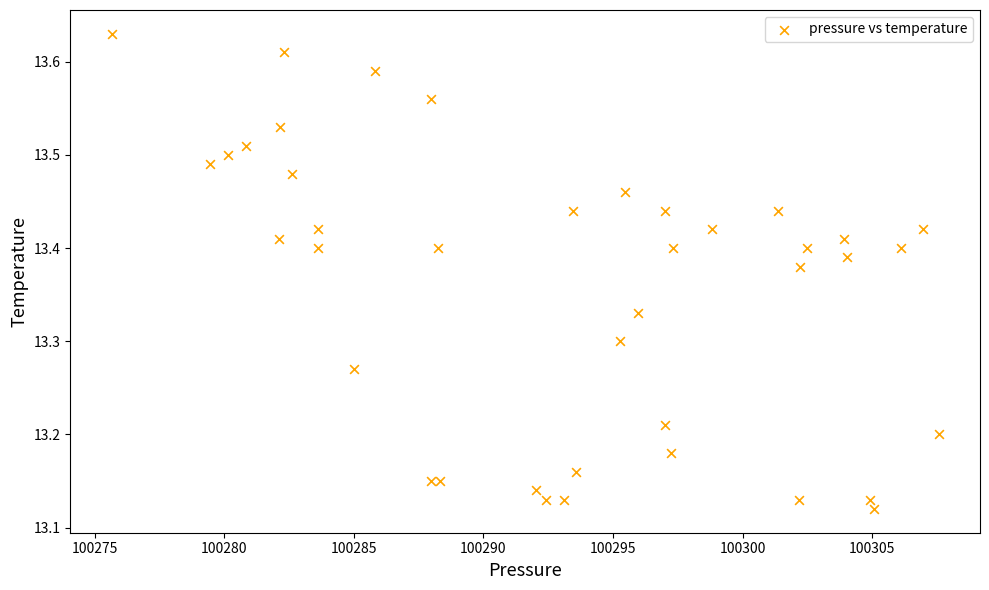

What is the range of X values (max minus min)?

31.9